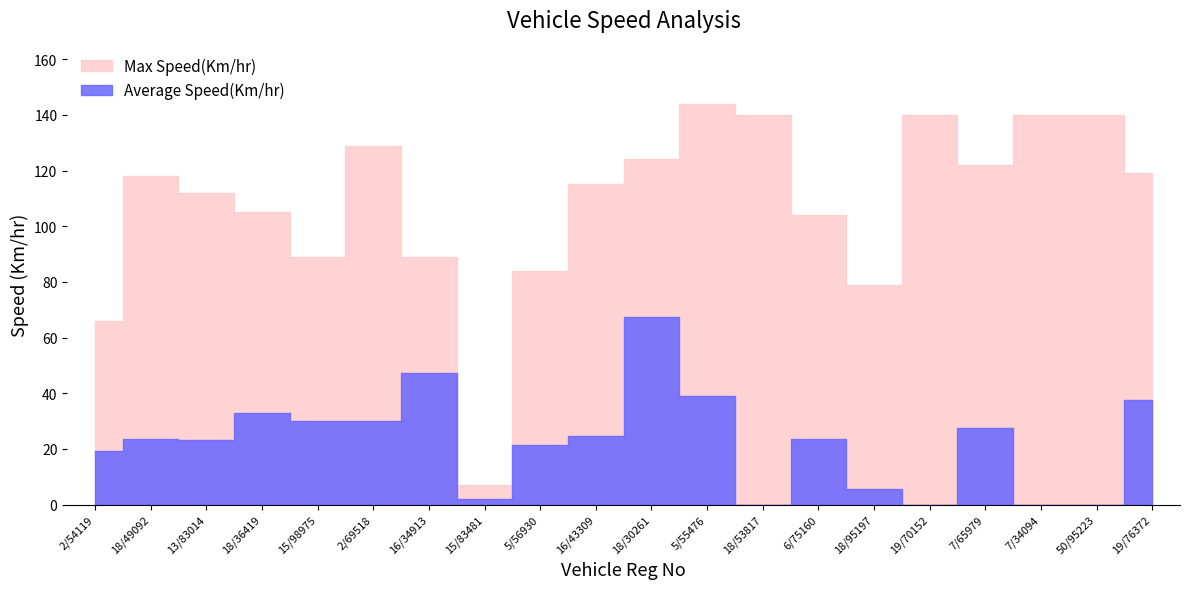

What are all the series names shown in the legend?

Average Speed(Km/hr), Max Speed(Km/hr)